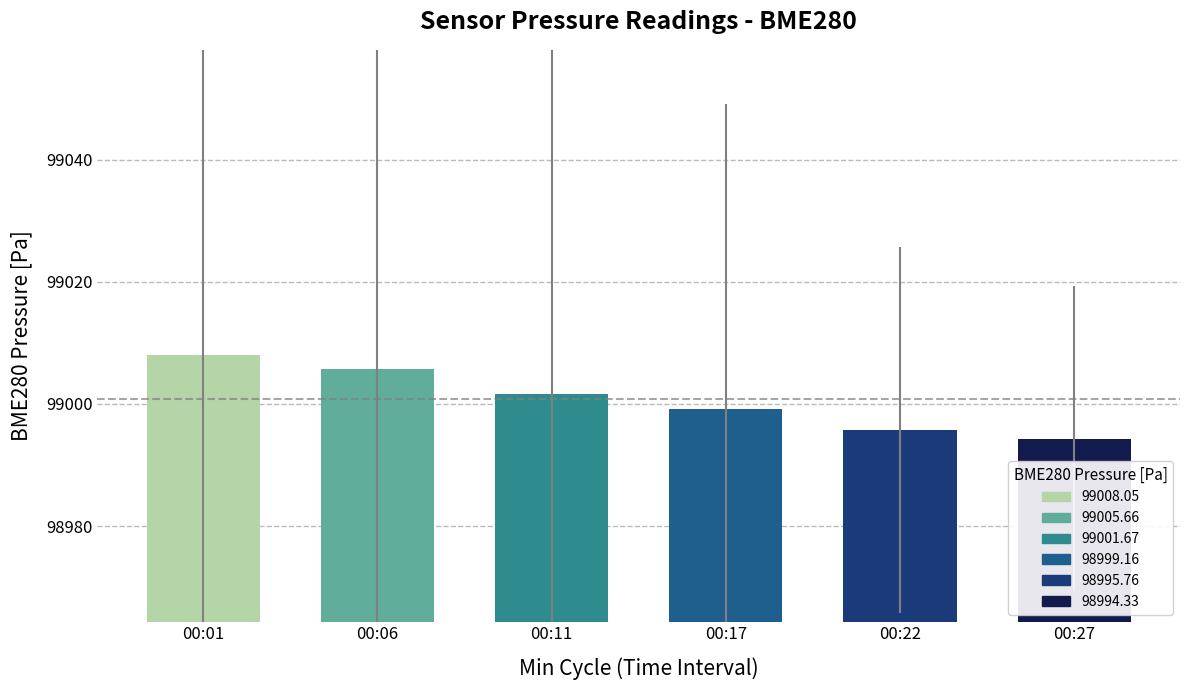

What is the sum of the values at 00:01 and 00:11?

198009.7